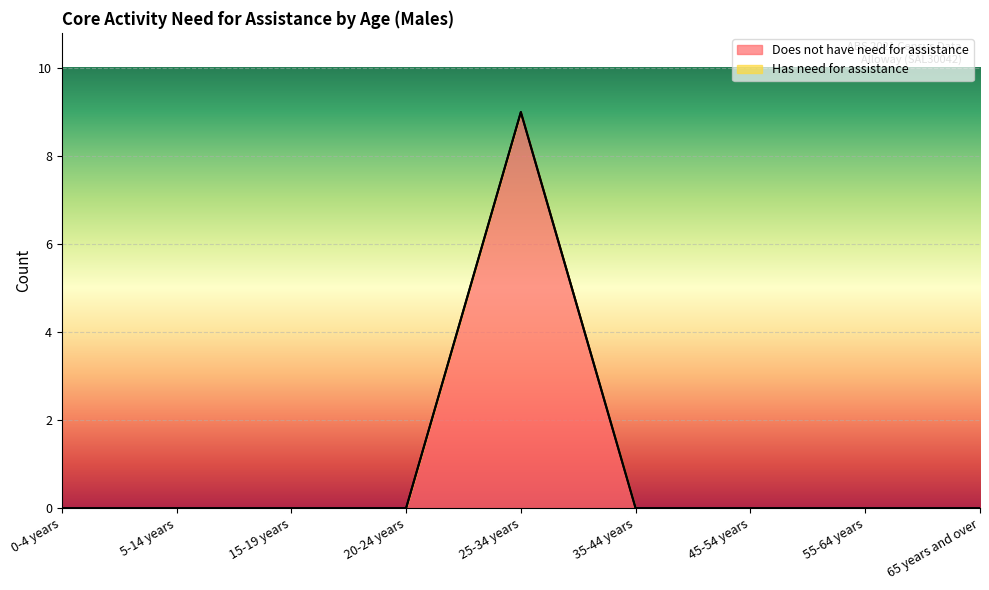

What is the label of the 5th point from the right?

25-34 years